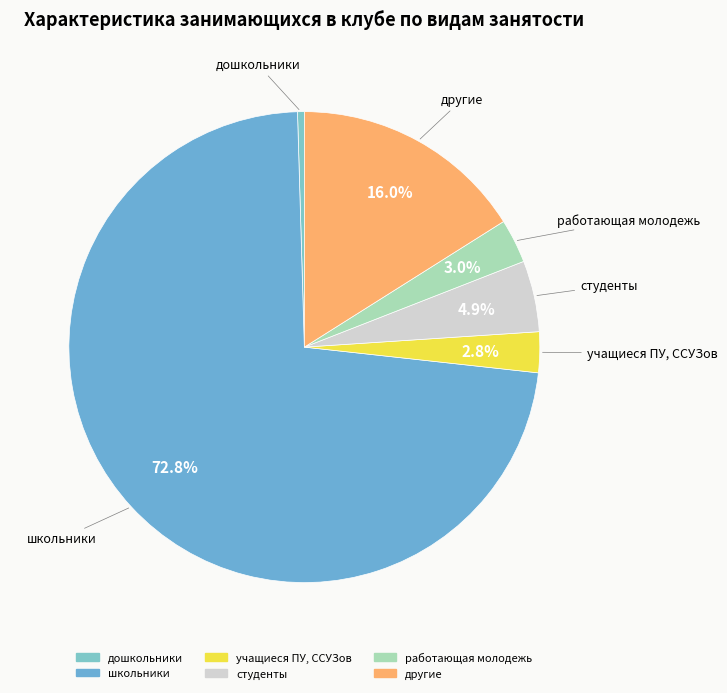

To the nearest percent, what portion does учащиеся ПУ, ССУЗов represent?

3%